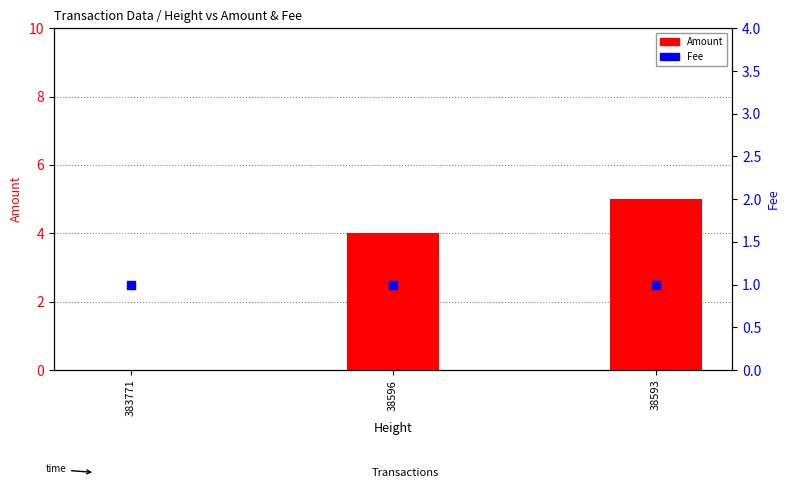

What are all the series names shown in the legend?

Amount, Fee